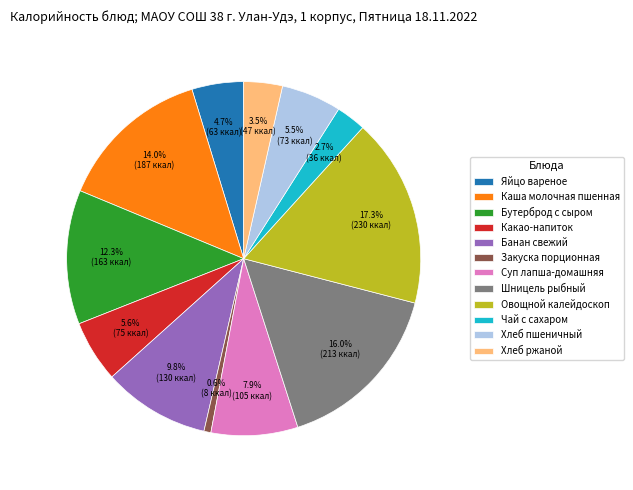

Is there a majority slice in this chart?

No